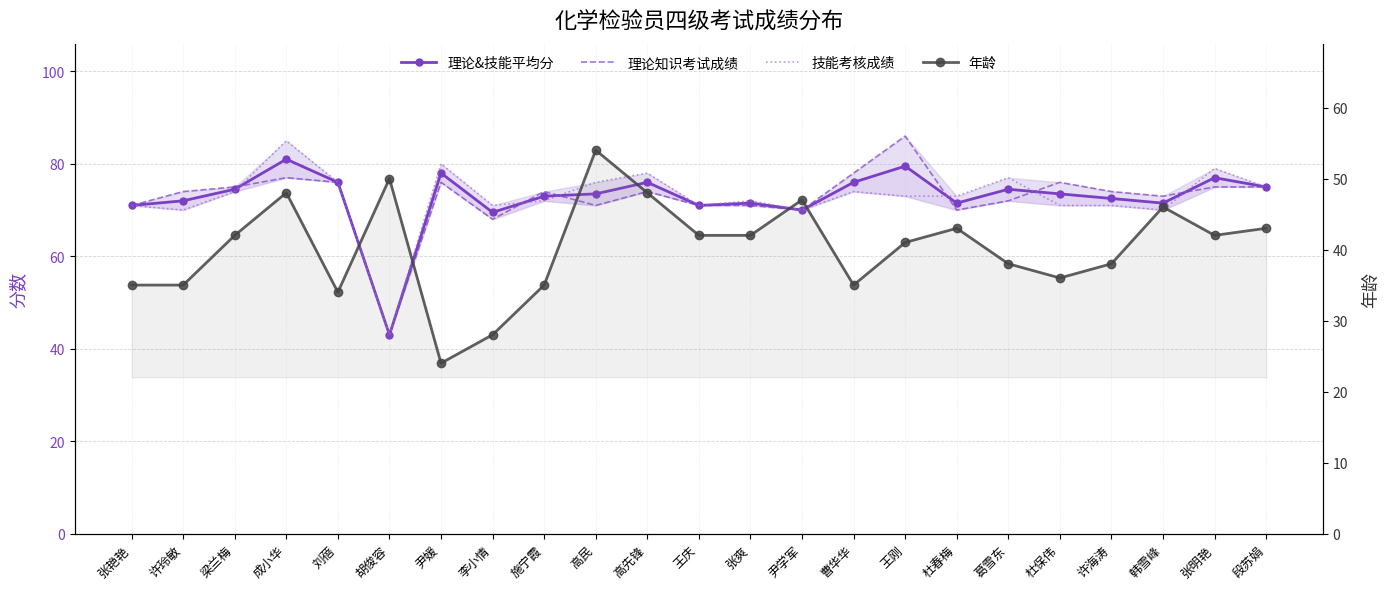

What position from the right is 杜保伟?

5